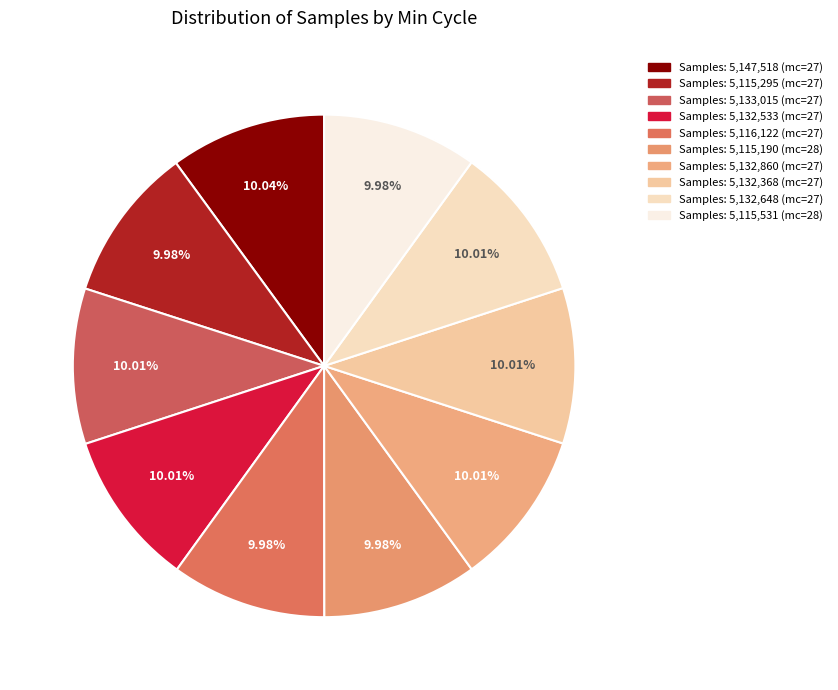

Count the number of slices in the pie.

10